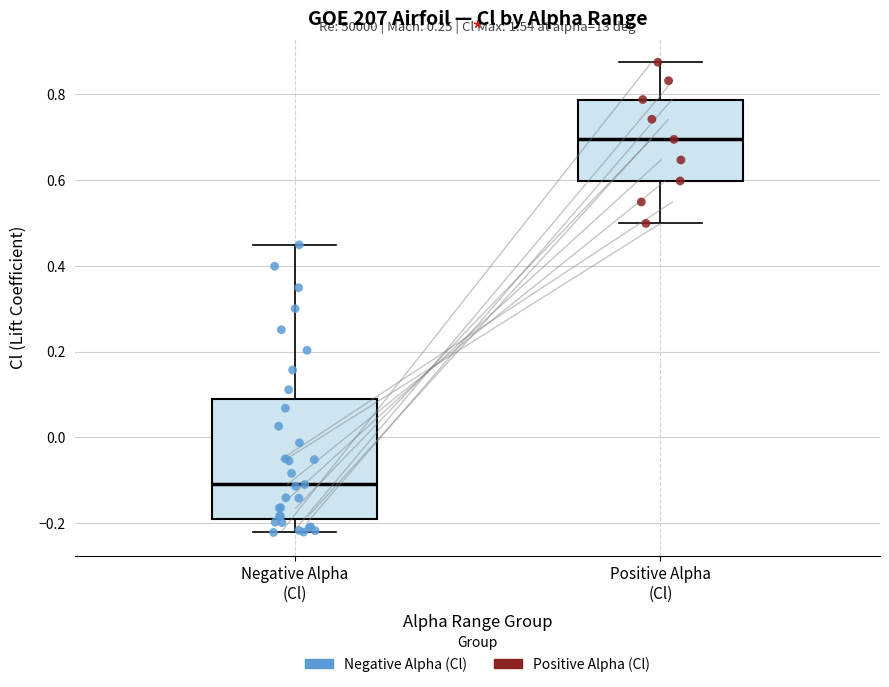

Where does the lower whisker of the box for Positive Alpha (Cl) end on the y-axis? The values are not printed on the chart, so give them approximately, as read against the axis.

0.50